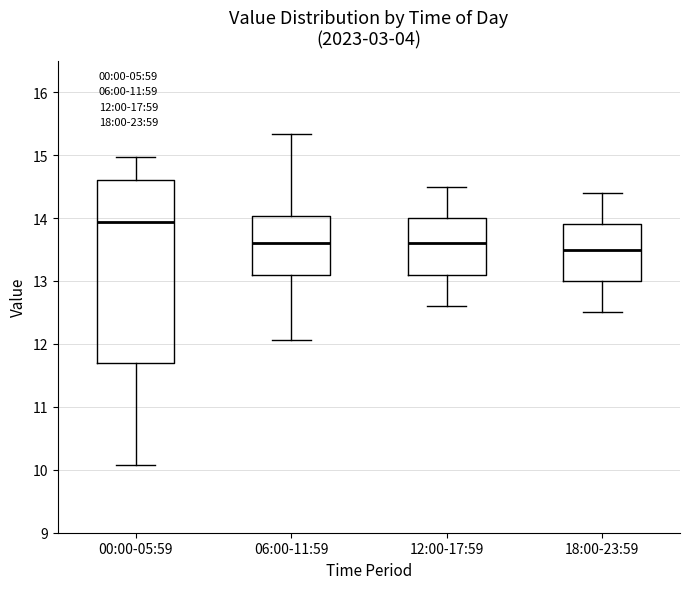

Where does the upper whisker of the box for 06:00-11:59 end on the y-axis? The values are not printed on the chart, so give them approximately, as read against the axis.

15.3